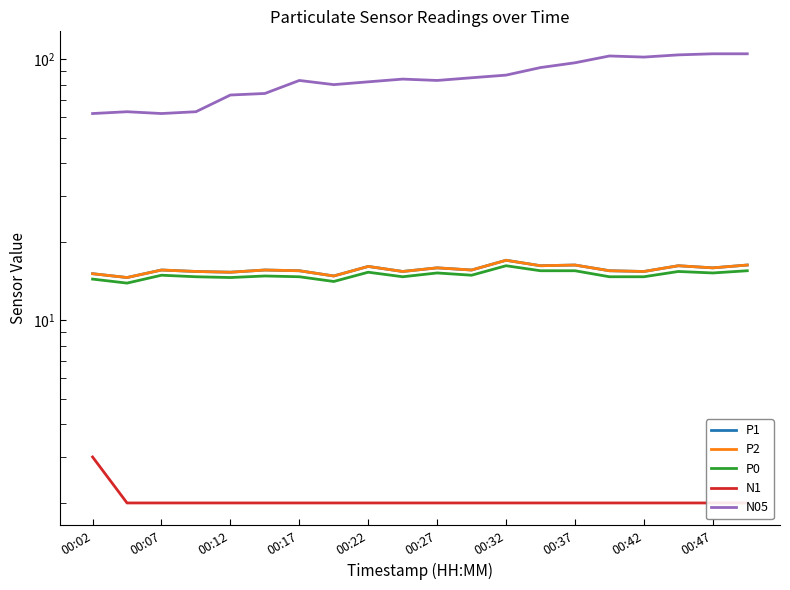

What is the value of the N1 point at the 9th from the left?

2.0